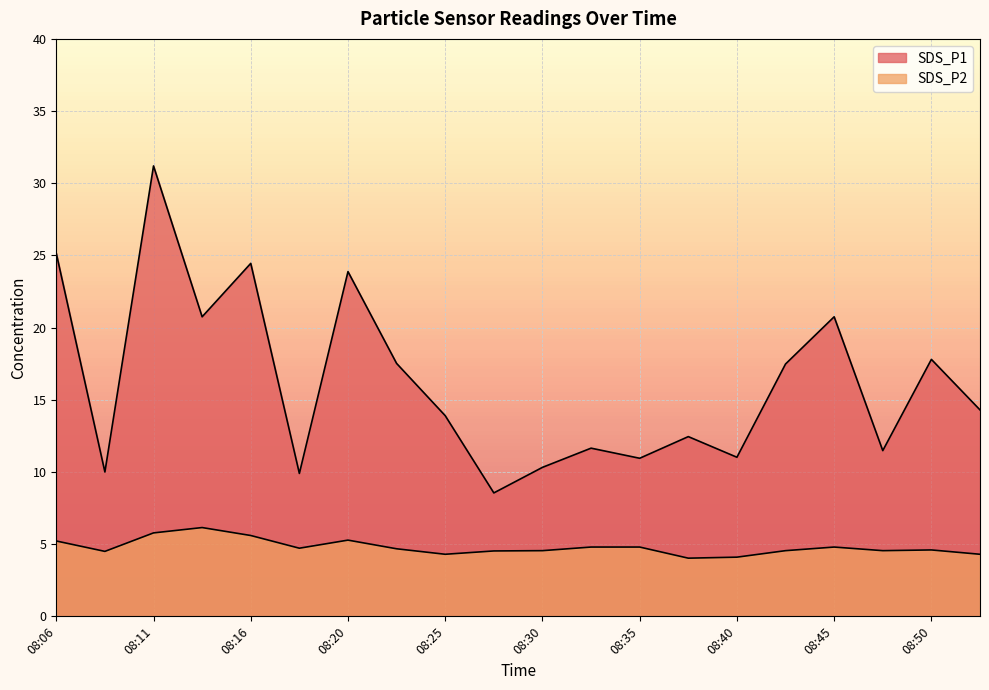

Is the value of SDS_P1 at 08:08 greater than the value of SDS_P2 at 08:42?

Yes